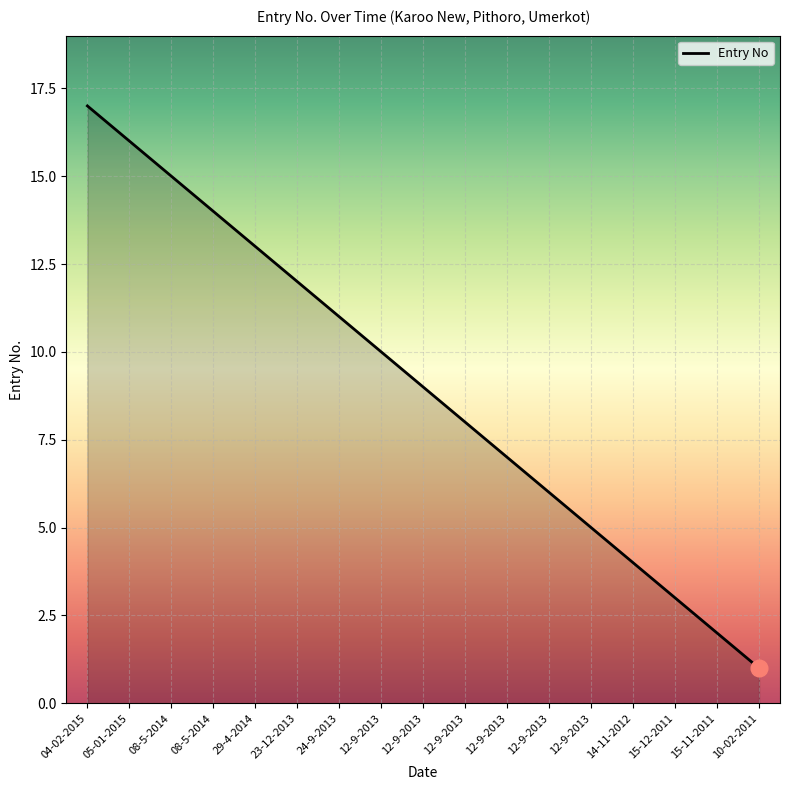

Does the chart have visible grid lines?

Yes